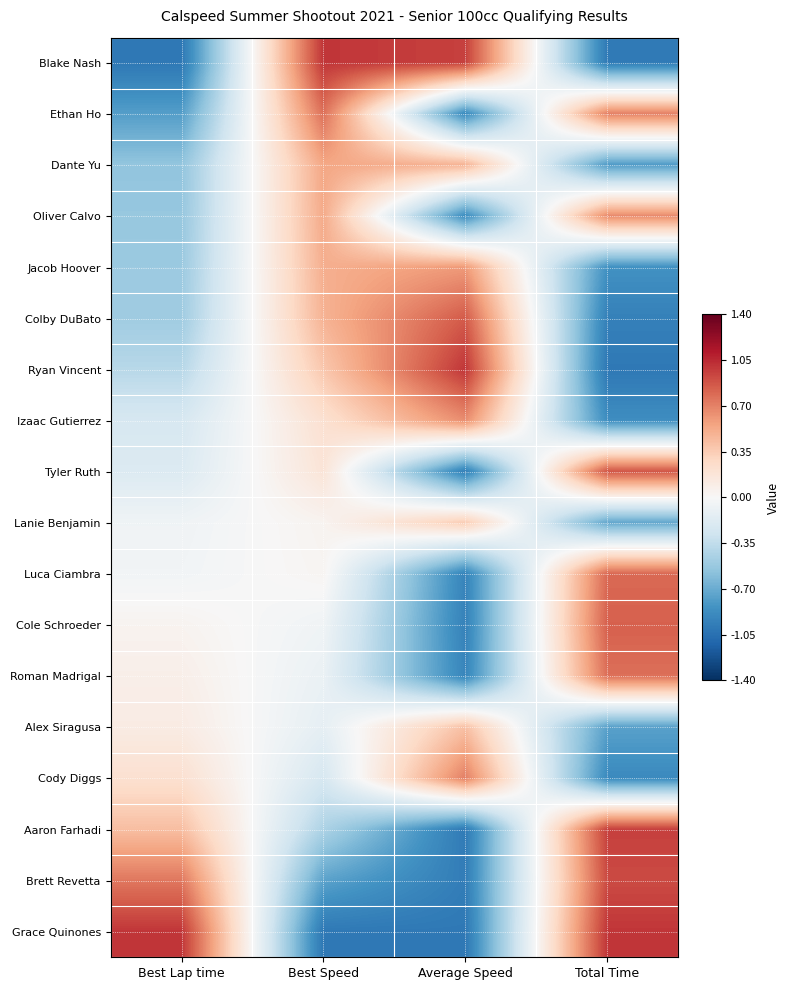

Rank the series at Best Speed from lowest to highest value.

Grace Quinones, Brett Revetta, Aaron Farhadi, Cody Diggs, Alex Siragusa, Roman Madrigal, Cole Schroeder, Luca Ciambra, Lanie Benjamin, Tyler Ruth, Izaac Gutierrez, Ryan Vincent, Colby DuBato, Jacob Hoover, Oliver Calvo, Dante Yu, Ethan Ho, Blake Nash